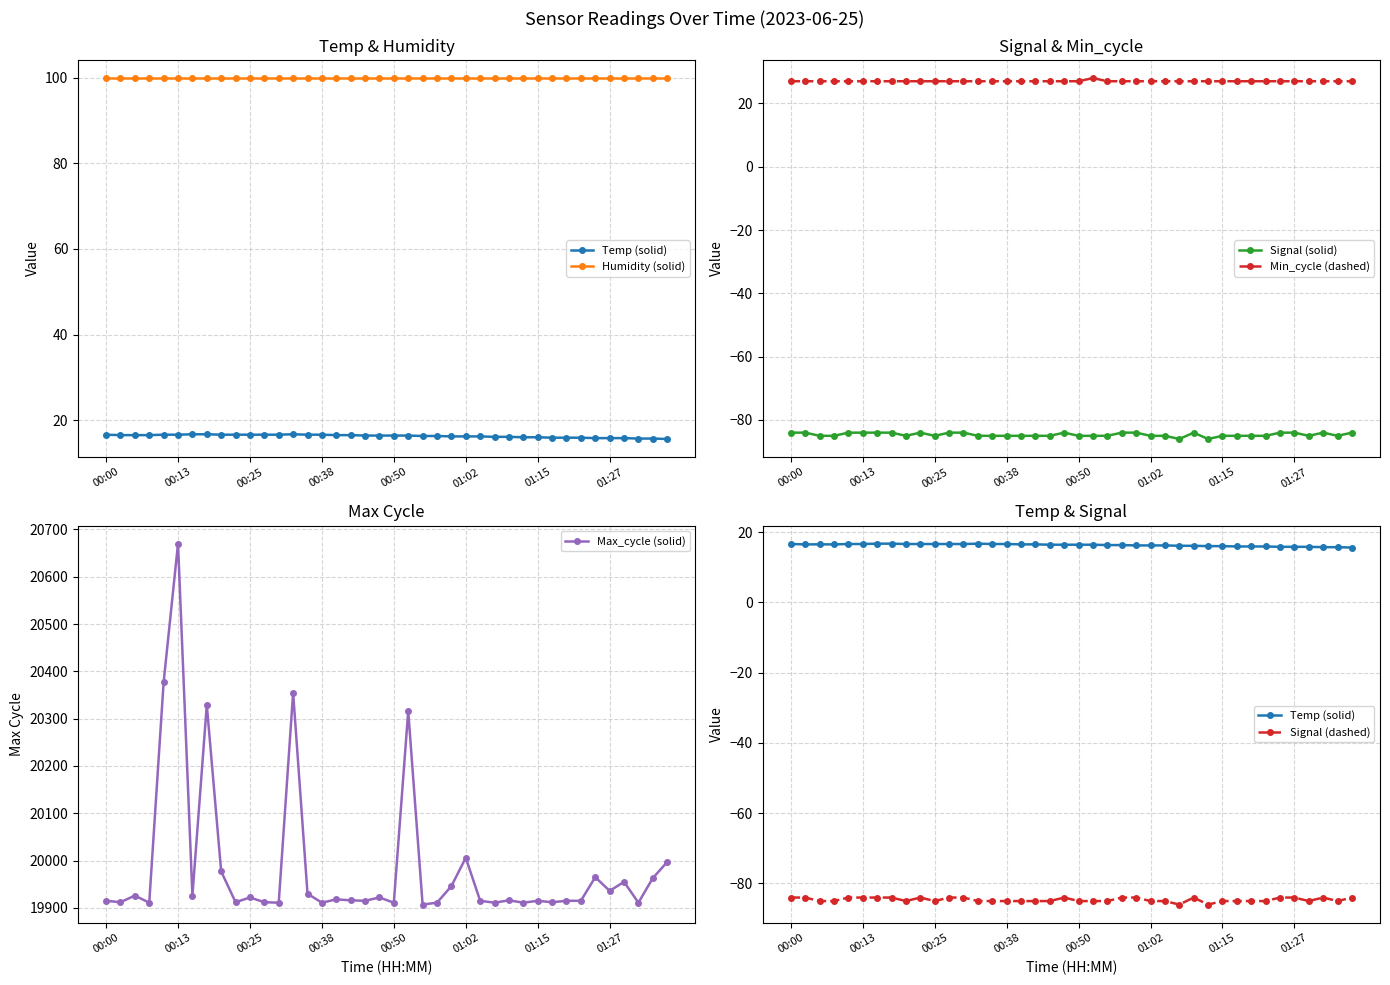

What is the sum of the Signal (solid) values at 28 and 14?

-169.0